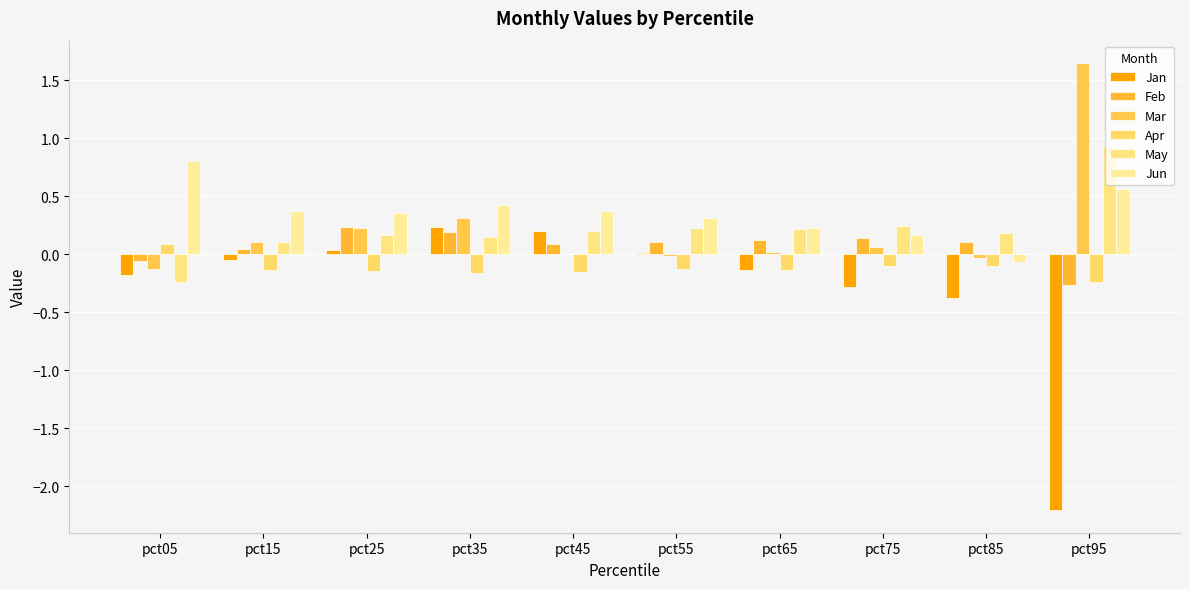

How many values in Feb are above zero?

8